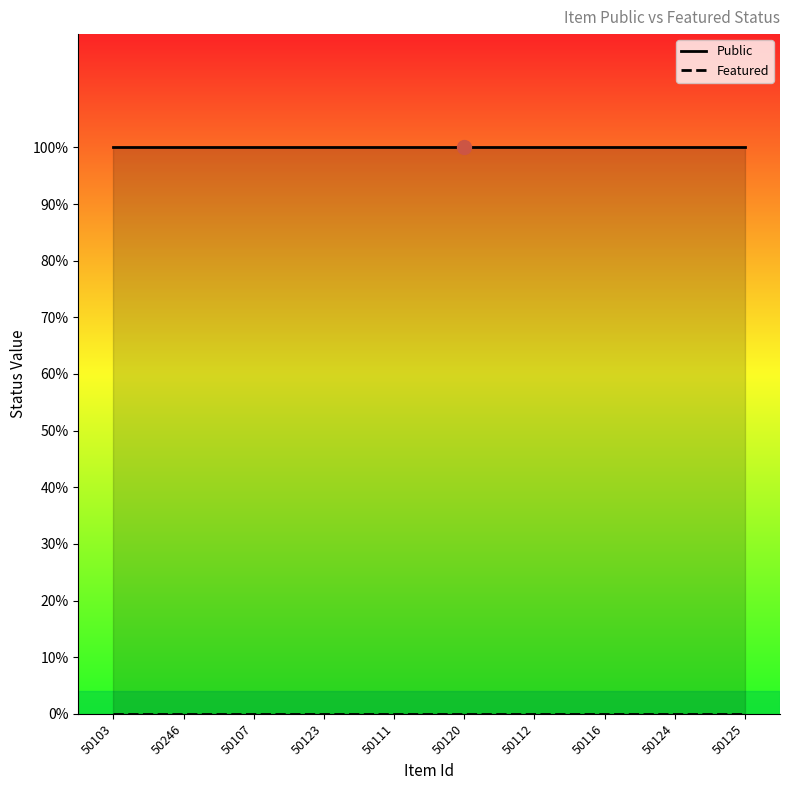

The value of Featured at 50123 is 0. True or false?

True